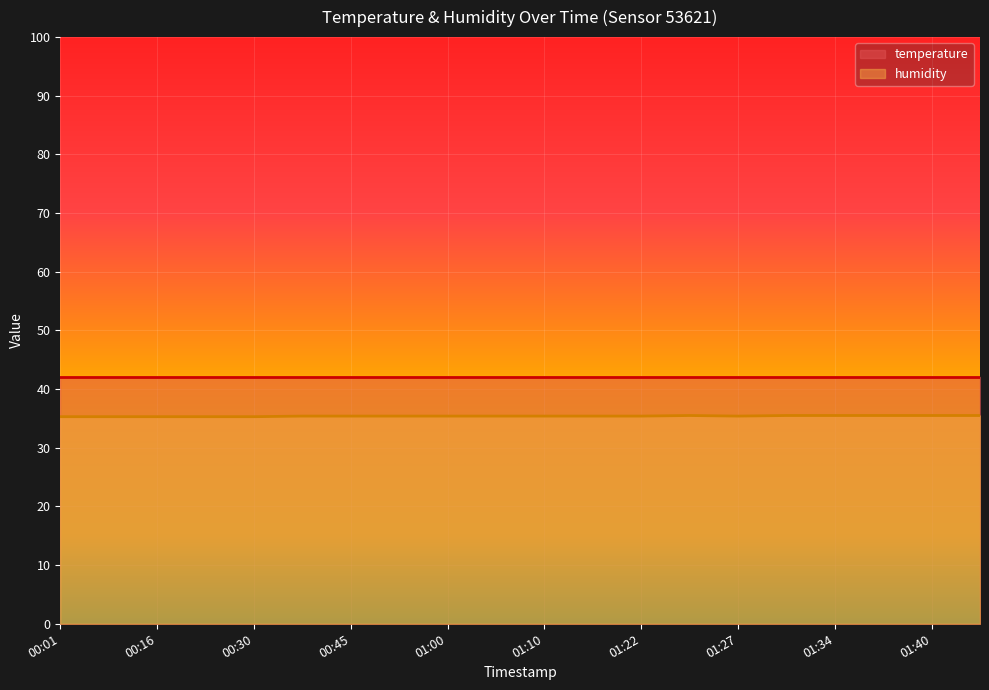

Rank the series at 01:00 from lowest to highest value.

humidity, temperature